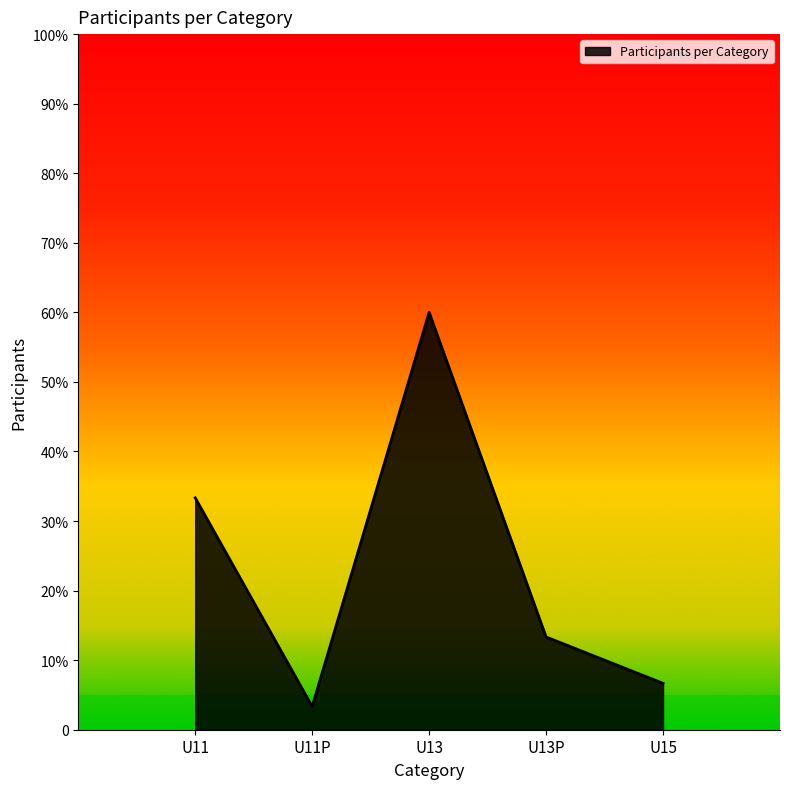

List the labels in order of value, smallest first.

U11P, U15, U13P, U11, U13